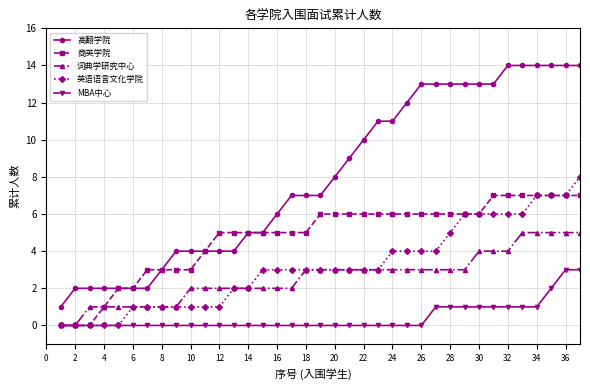

Which series has the largest total across all categories?

高翻学院